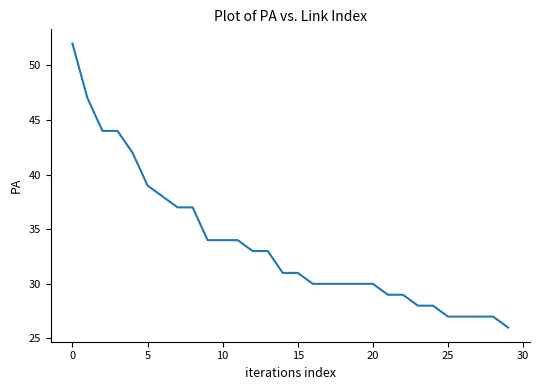

What is the minimum value shown in the chart?

26